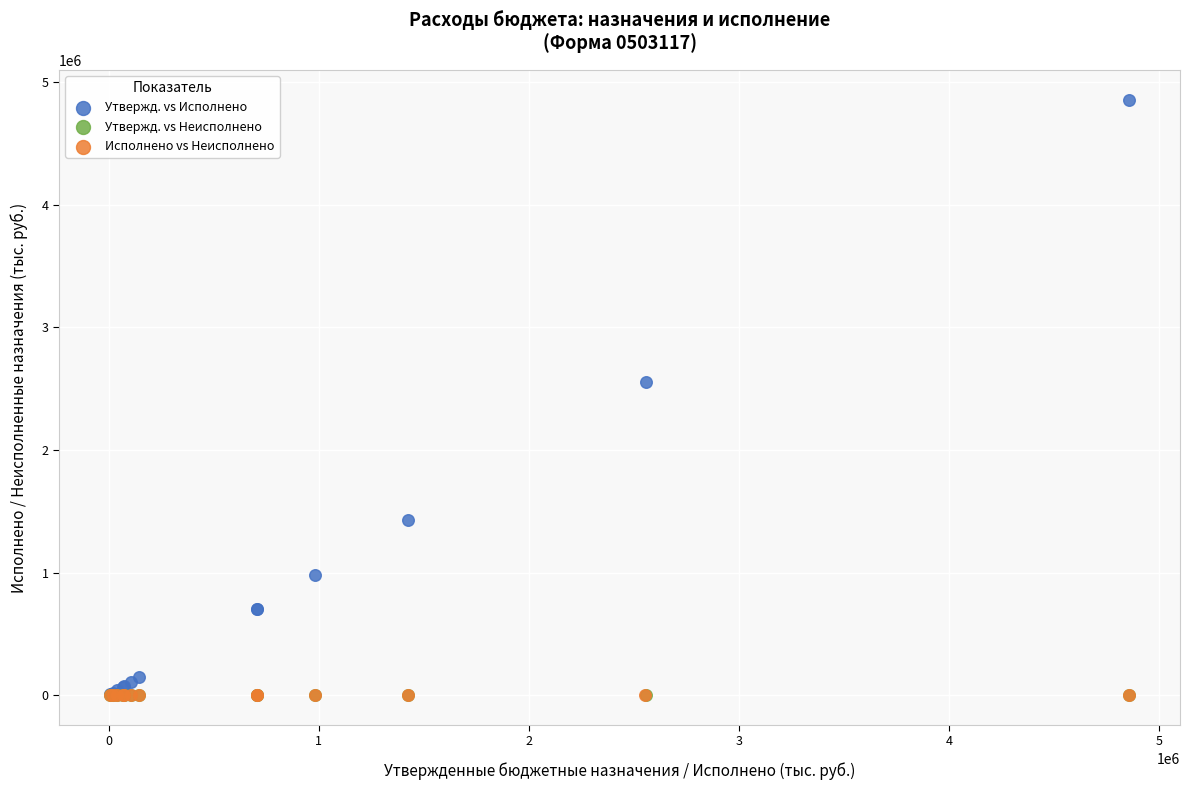

Which series reaches the maximum Y coordinate?

Утвержд. vs Исполнено